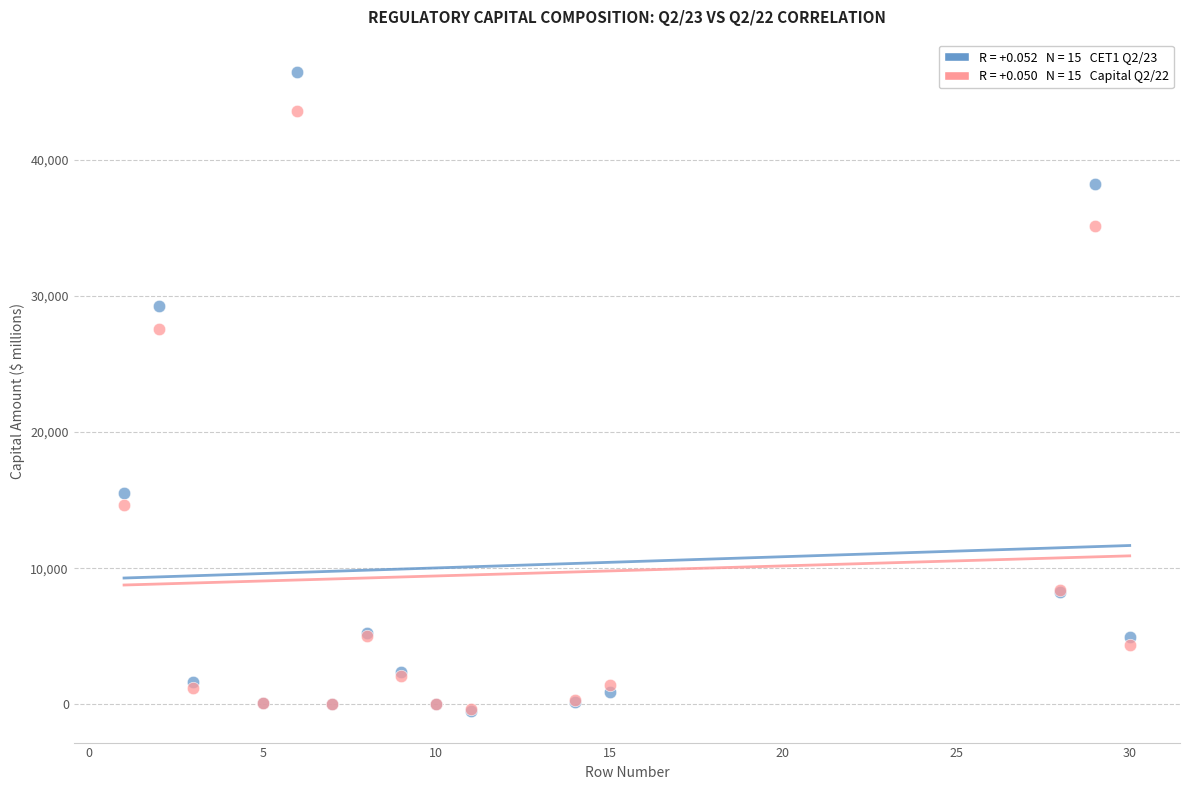

Across all series, what Y value is closest to 23001?

27567